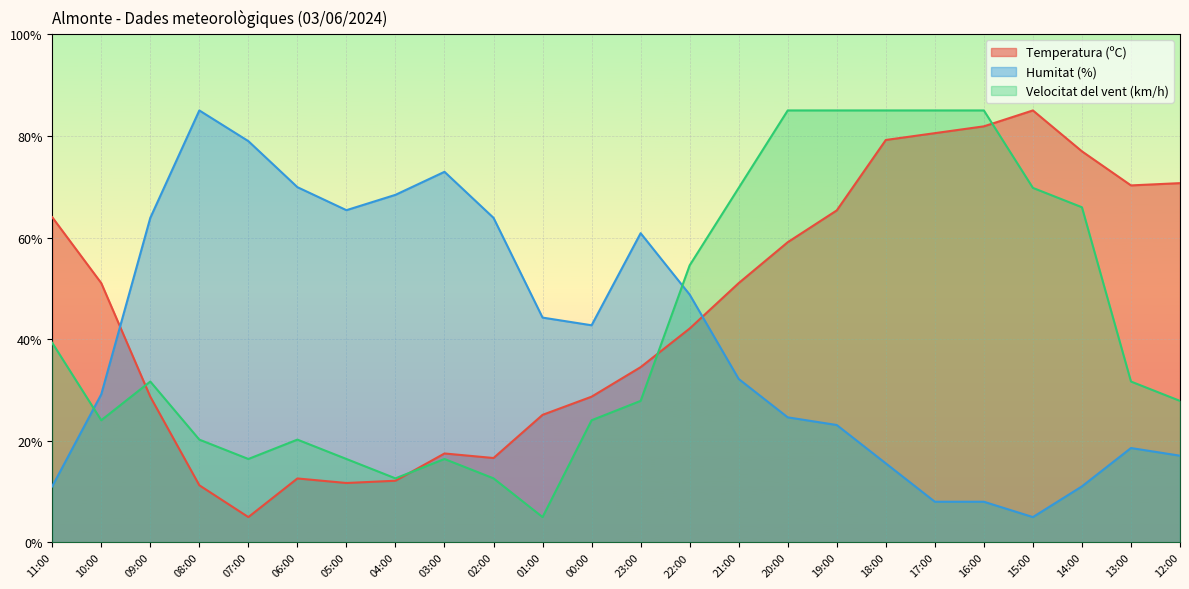

Which series has the largest total across all categories?

Temperatura (ºC)